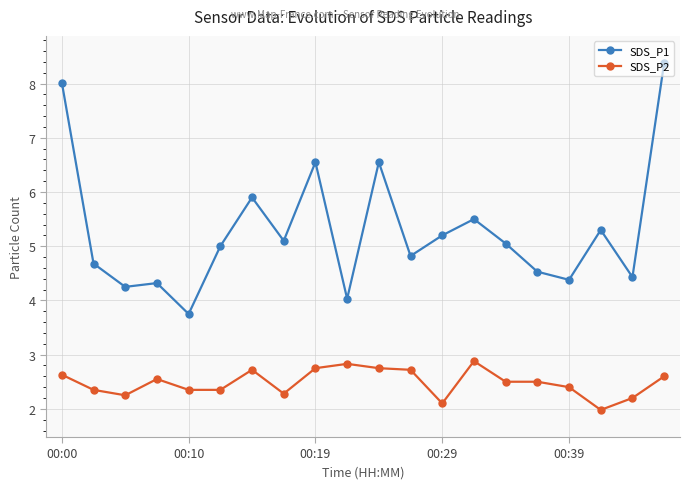

True or false: SDS_P2 has more than 0 interior local peaks.

True